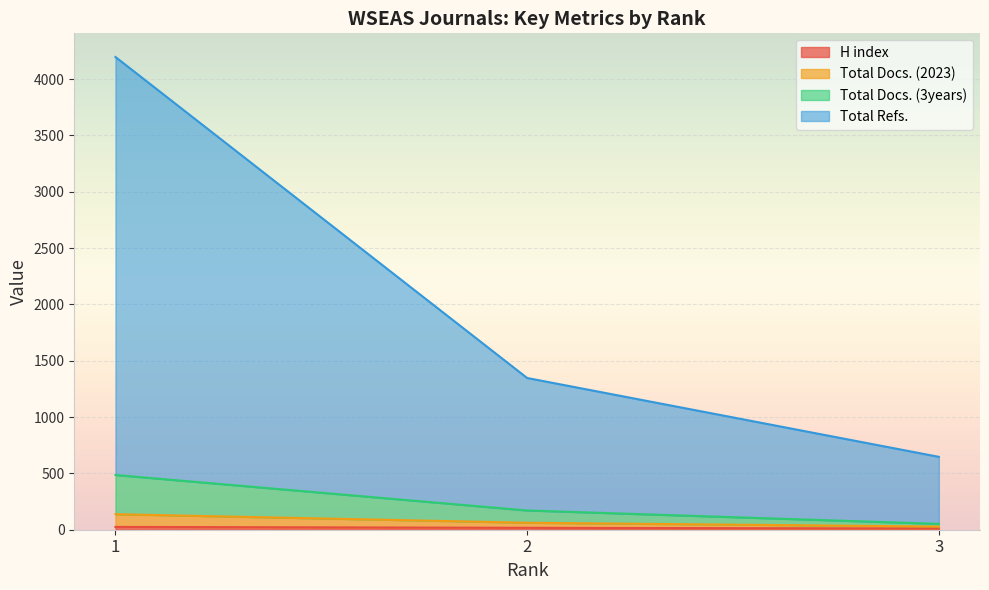

Rank the categories by Total Docs. (3years) value from highest to lowest.

1, 2, 3